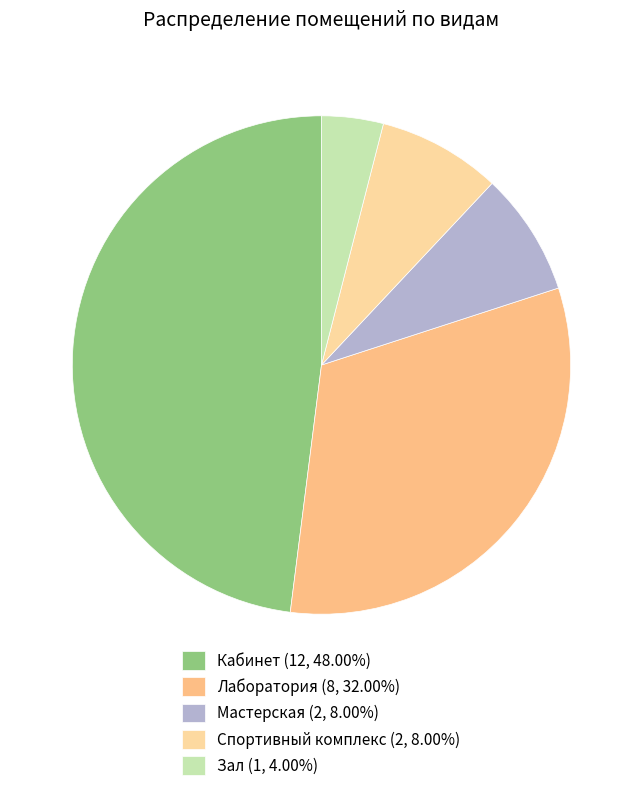

To the nearest percent, what percentage of the pie is Кабинет?

48%